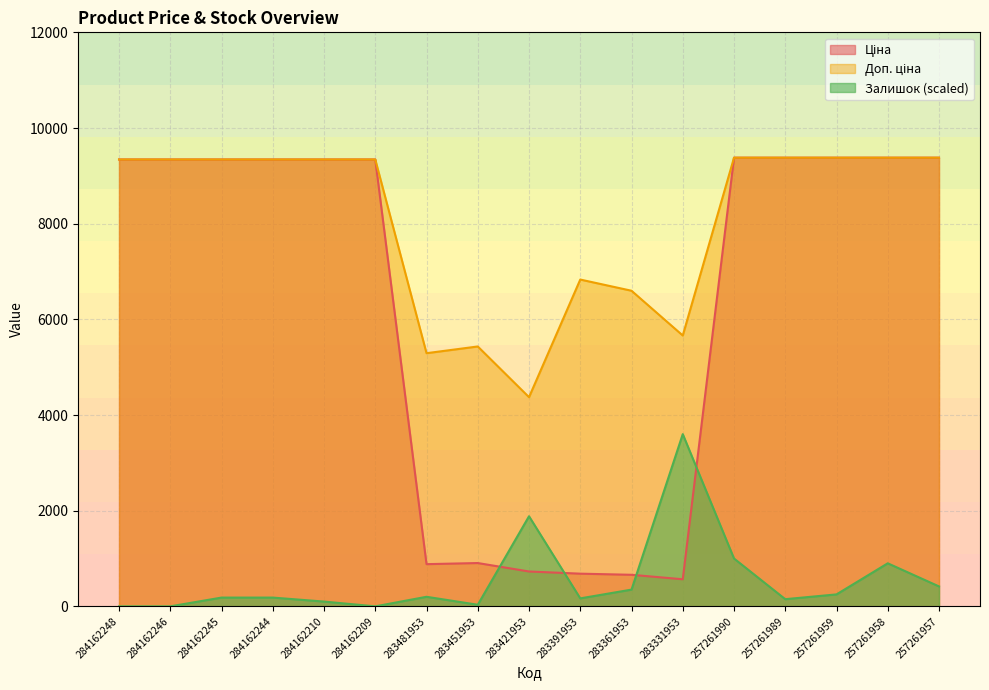

At which label does Доп. ціна reach its peak?

257261990